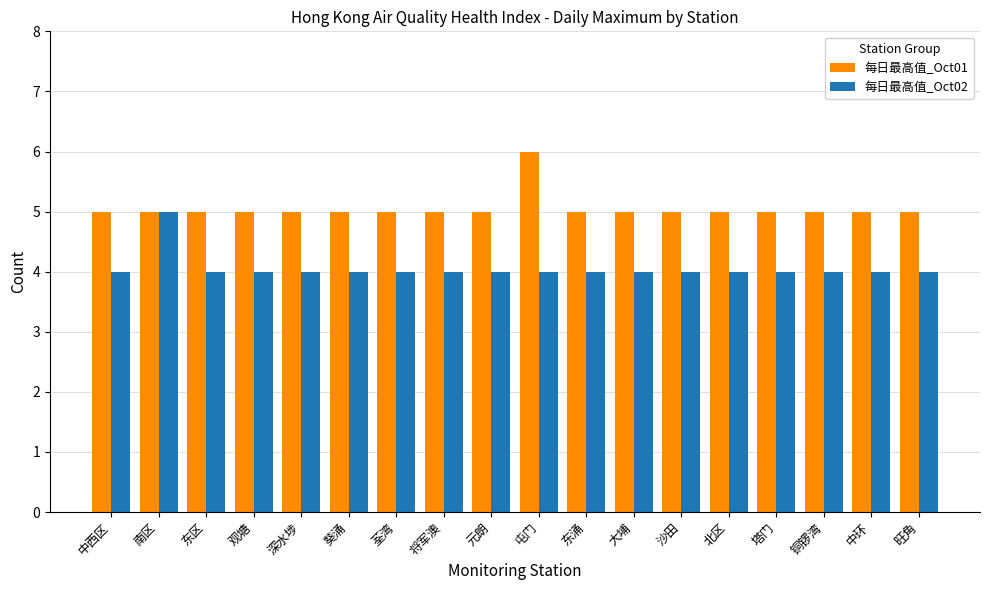

What is the sum of all 每日最高值_Oct01 values?

91